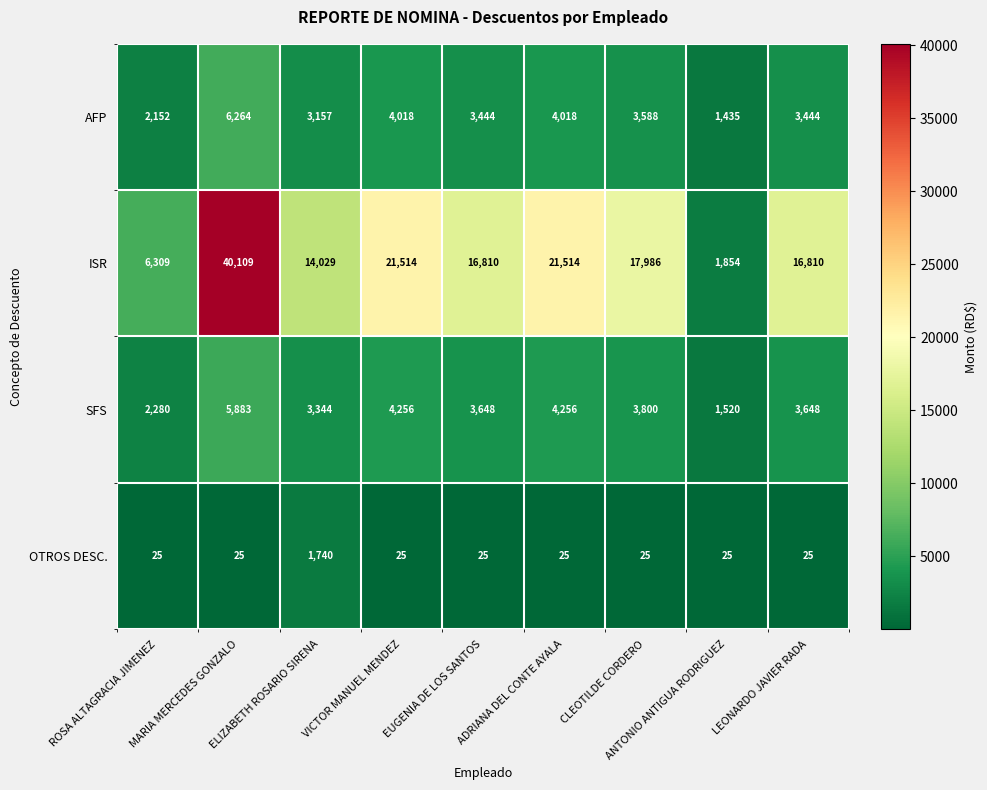

At which category is the sum across all series the highest?

MARIA MERCEDES GONZALO